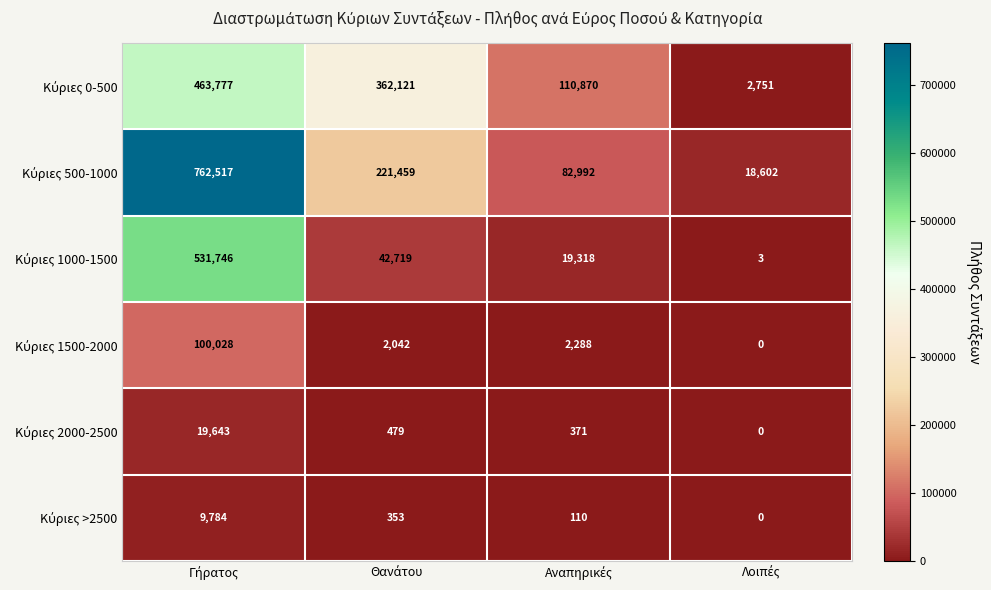

What is the maximum value shown in the chart?

762517